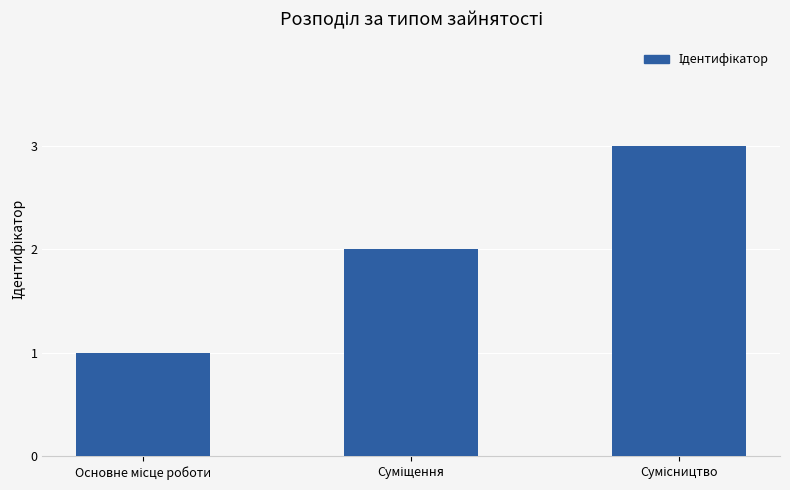

What is the sum of all values?

6